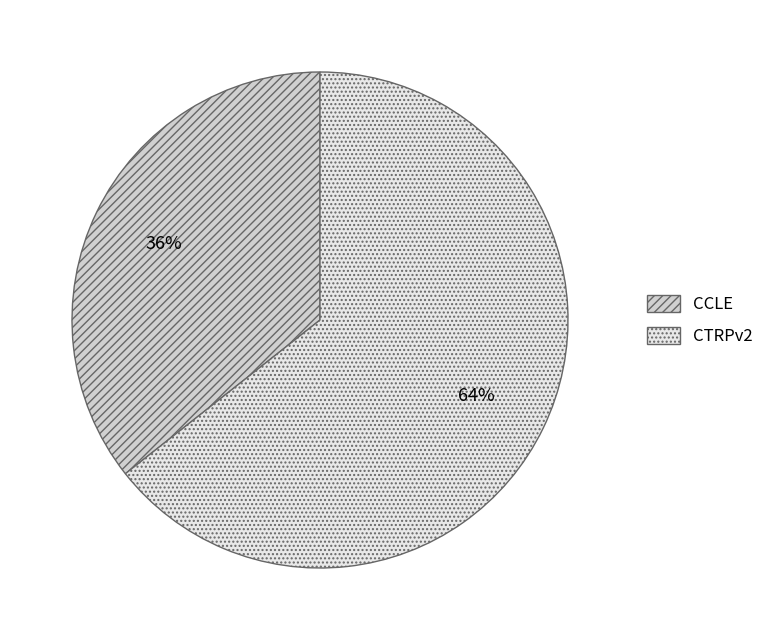

Approximately how many times larger is the value at CTRPv2 compared to CCLE?

1.8